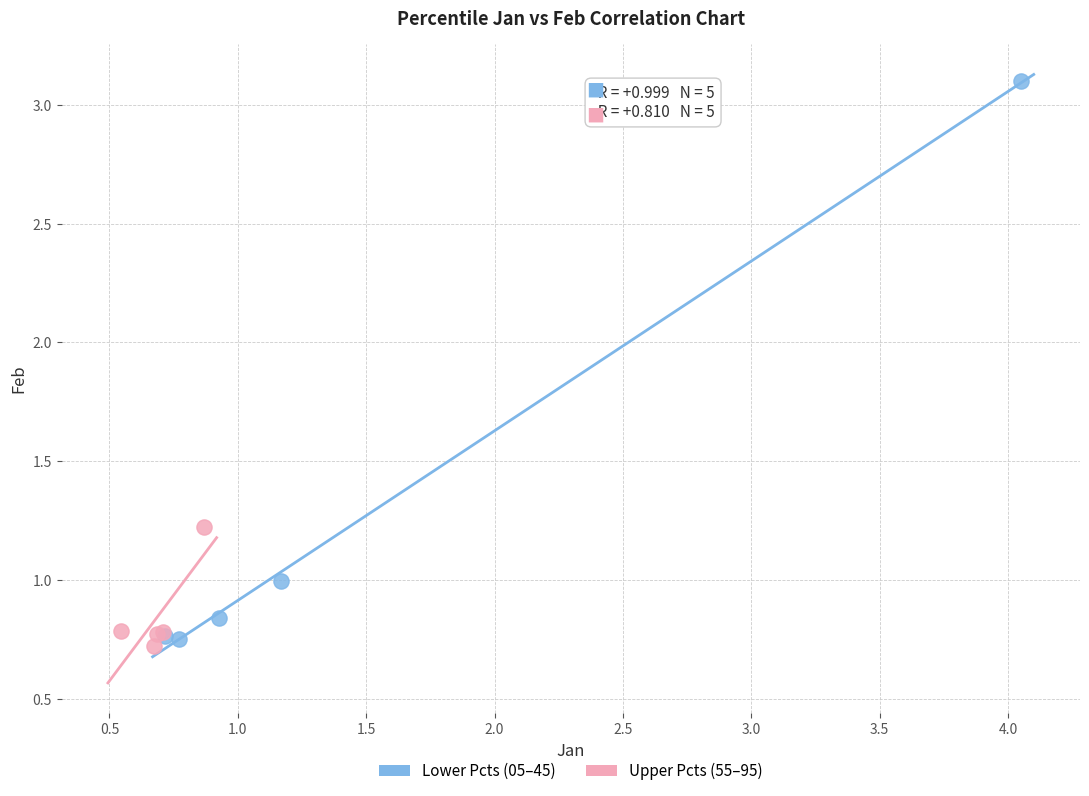

Which series contains the lowest Y value?

Upper Pcts (55–95)